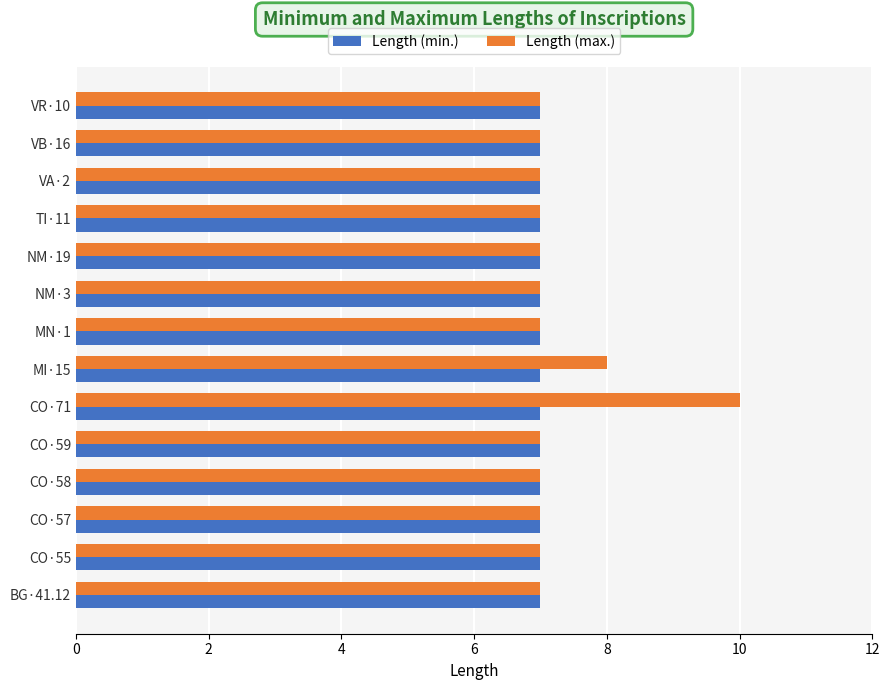

What is the total value across all series at MI·15?

15